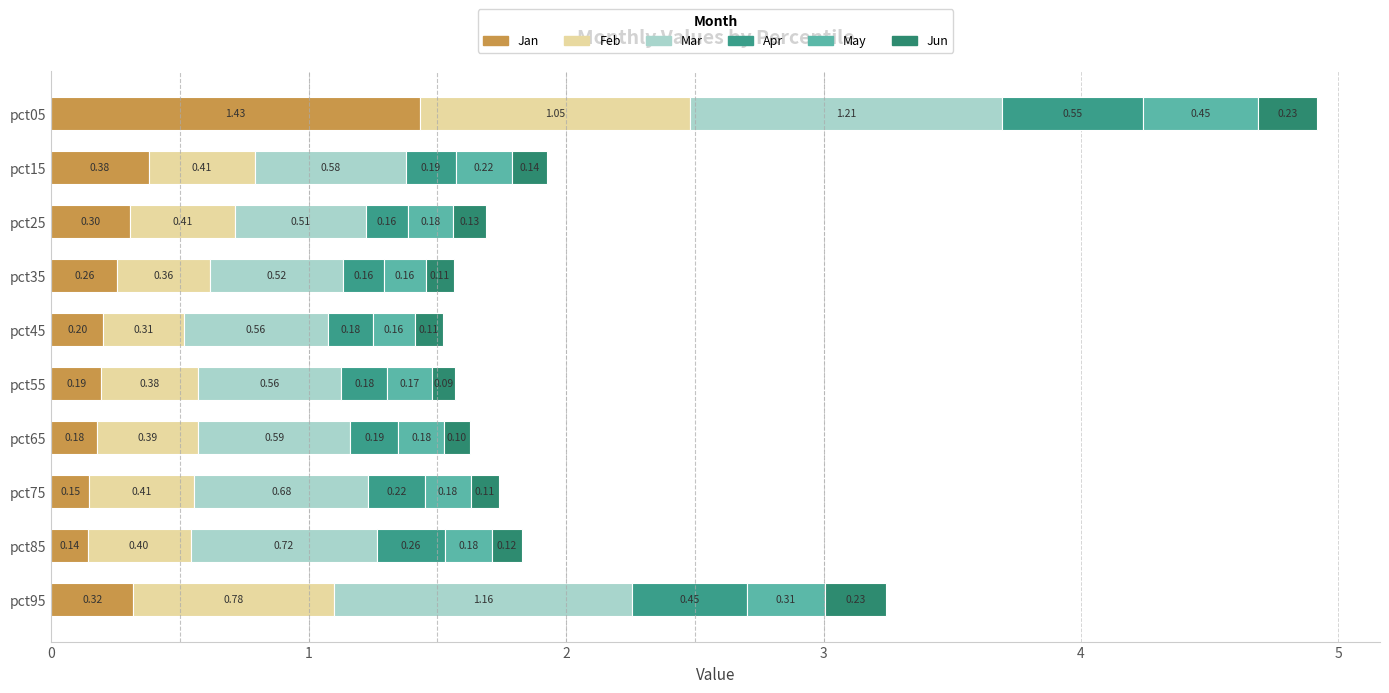

Which series has the largest range (max minus min)?

Jan